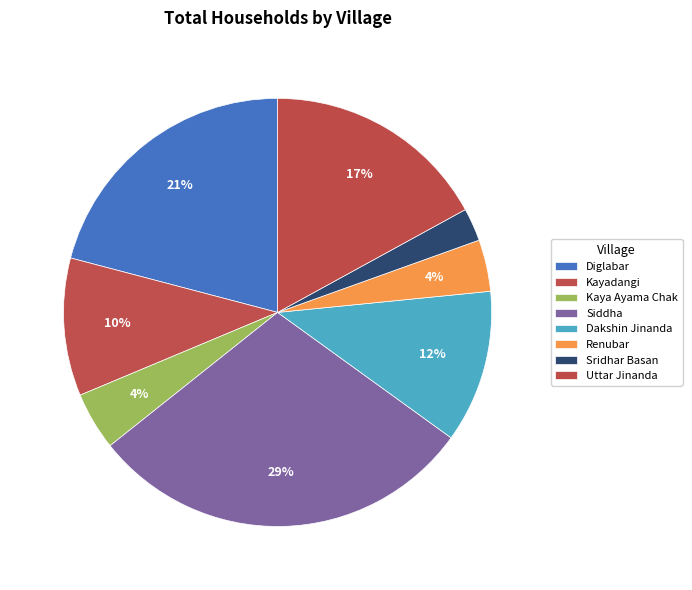

Which category has the biggest portion of the pie?

Siddha